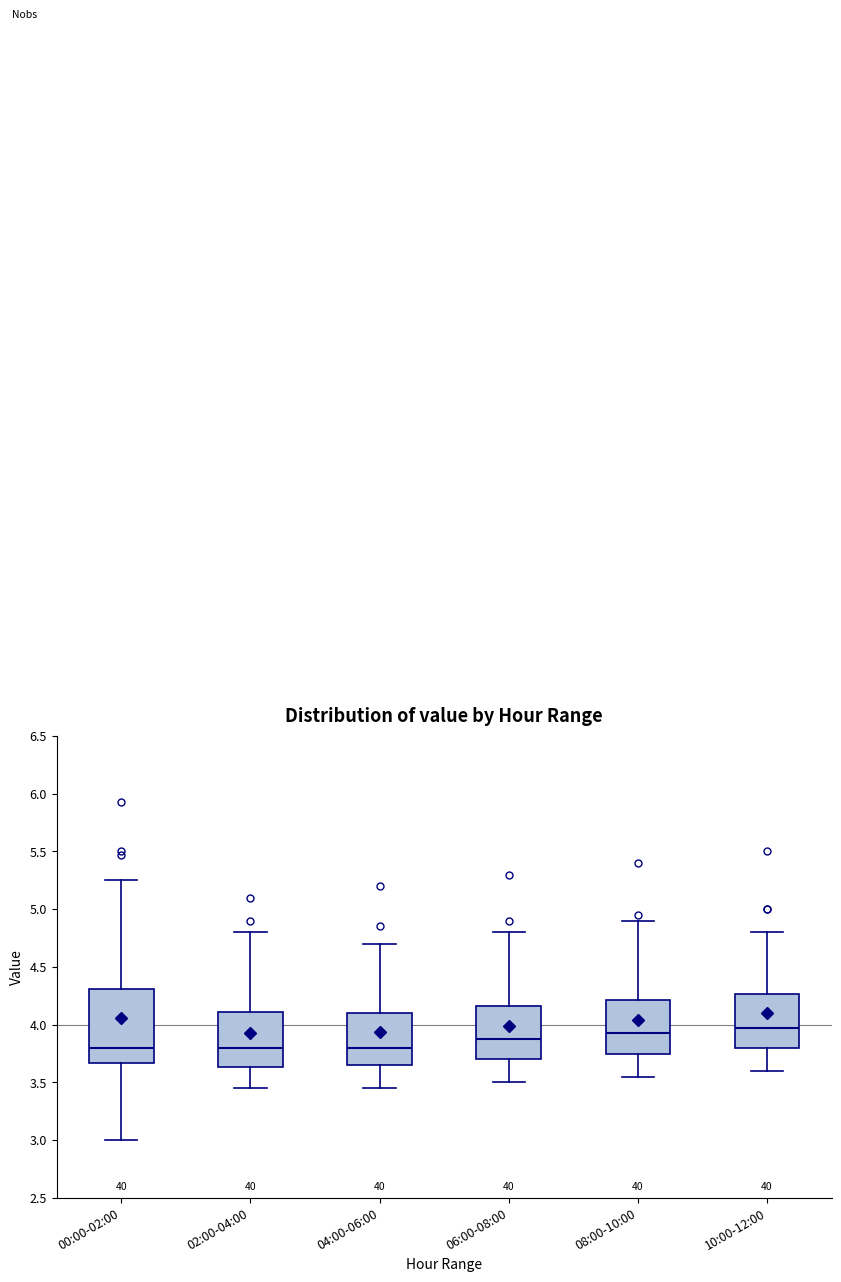

Which box is the tallest, from its lower edge to its upper edge?

00:00-02:00